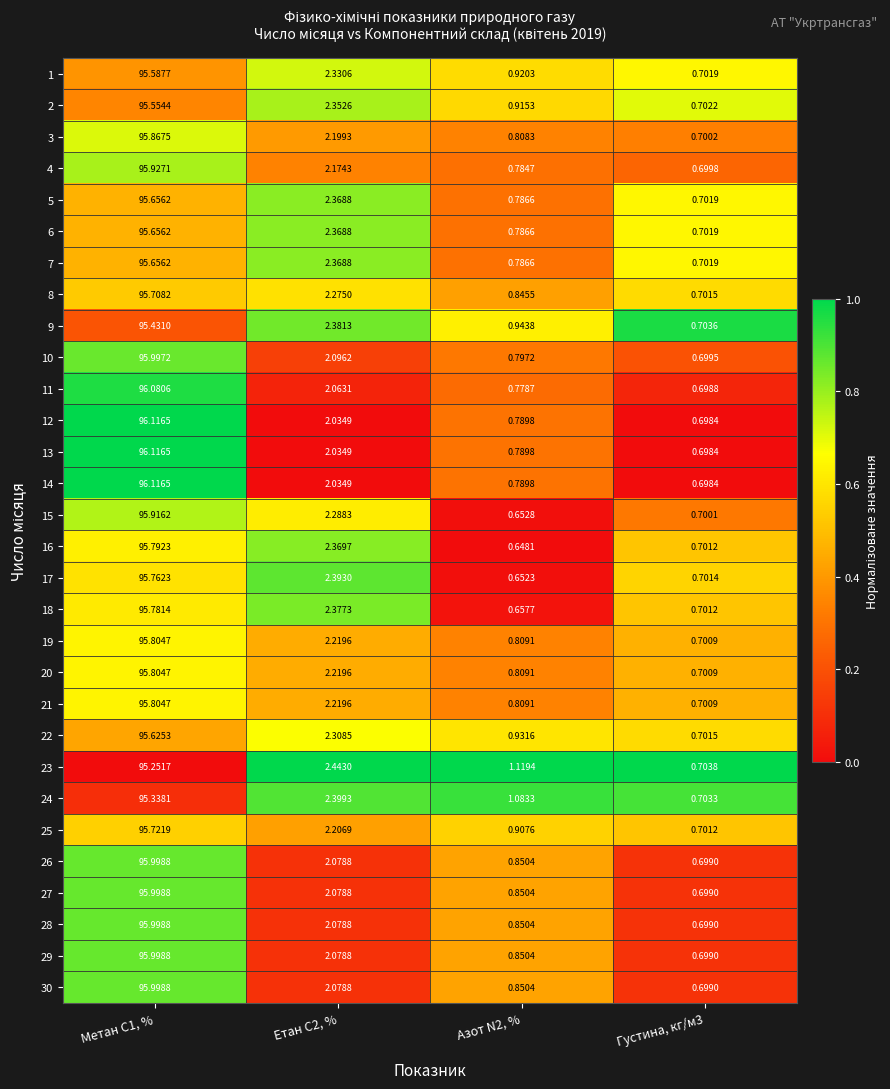

Is the value of 11 at Густина, кг/м3 greater than the value of 13 at Азот N2, %?

No